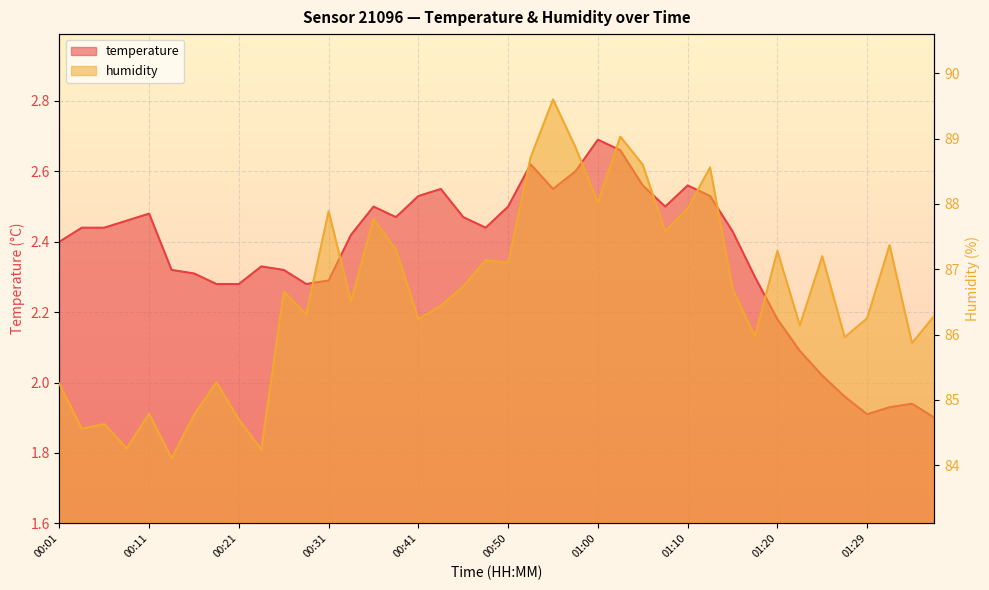

The value of humidity at 00:48 is 87.1. True or false?

True